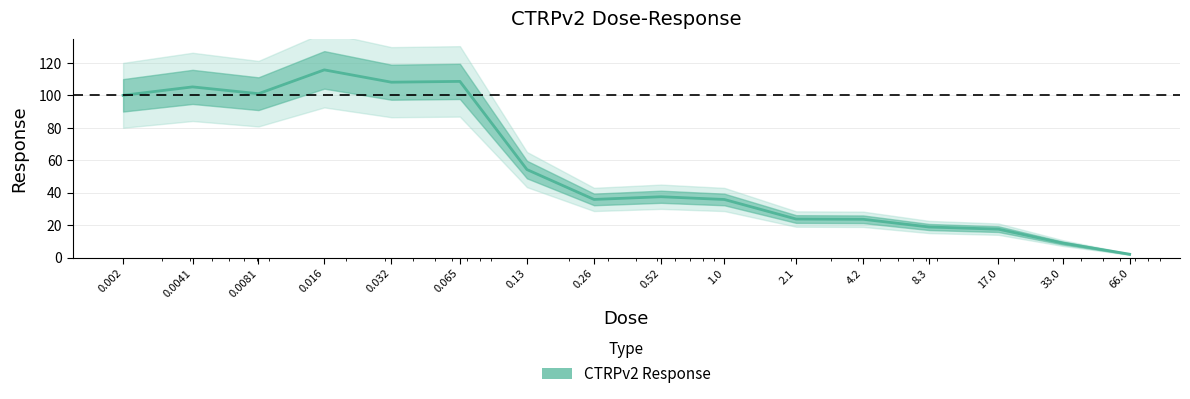

What is the change in value from 0.032 to 0.13?

-53.9